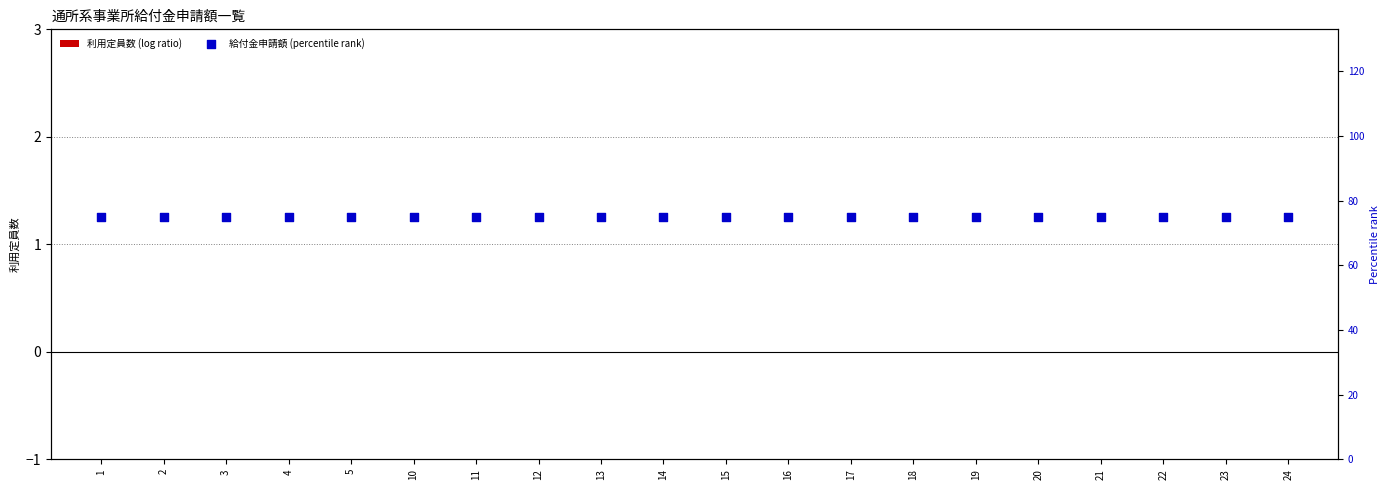

Which series reaches the maximum Y coordinate?

給付金申請額 (percentile rank)